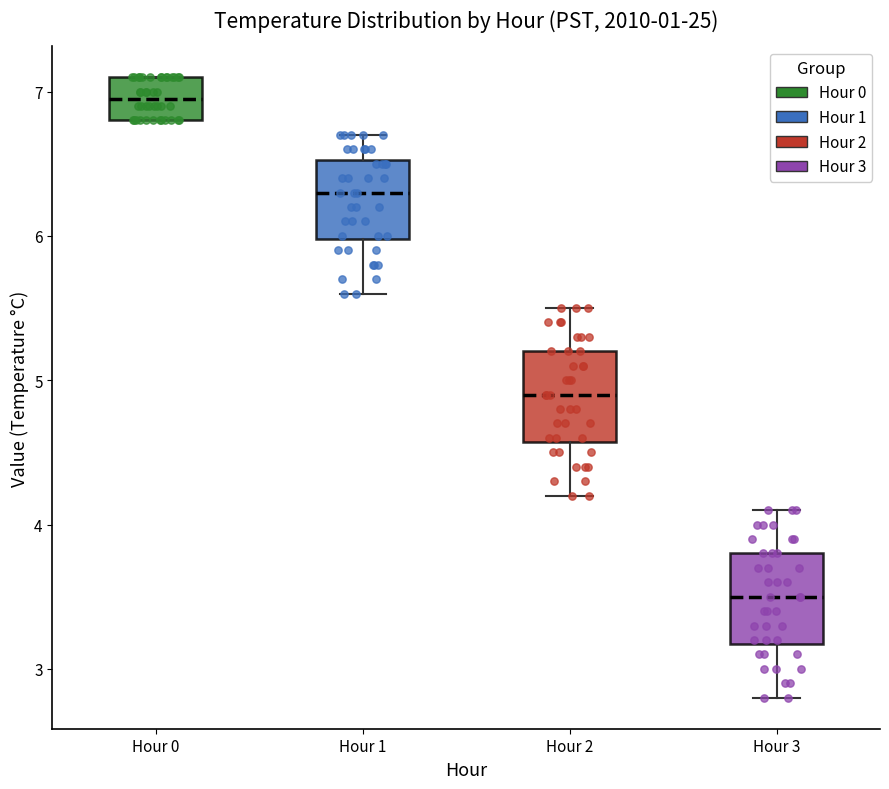

Where does the lower whisker of the box for Hour 2 end on the y-axis? The values are not printed on the chart, so give them approximately, as read against the axis.

4.2